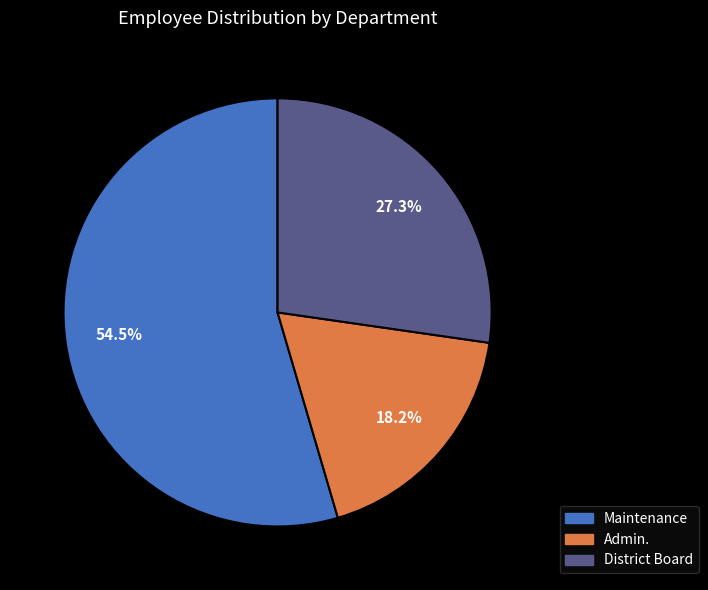

To the nearest percent, what is the difference between the largest and smallest slice percentages?

36%